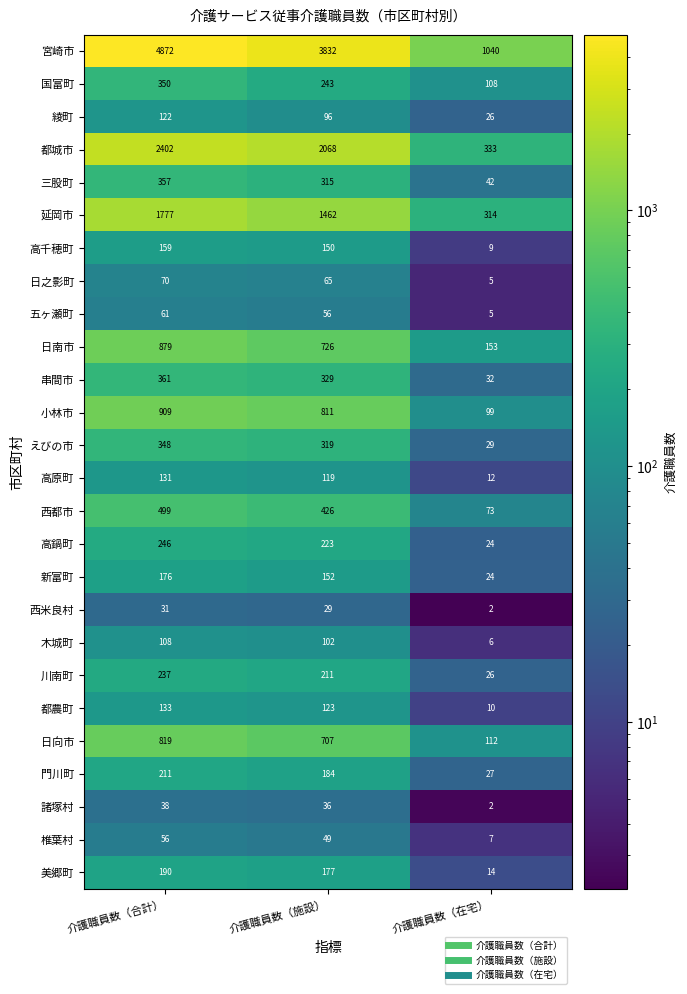

At which category is the sum across all series the highest?

介護職員数（合計）